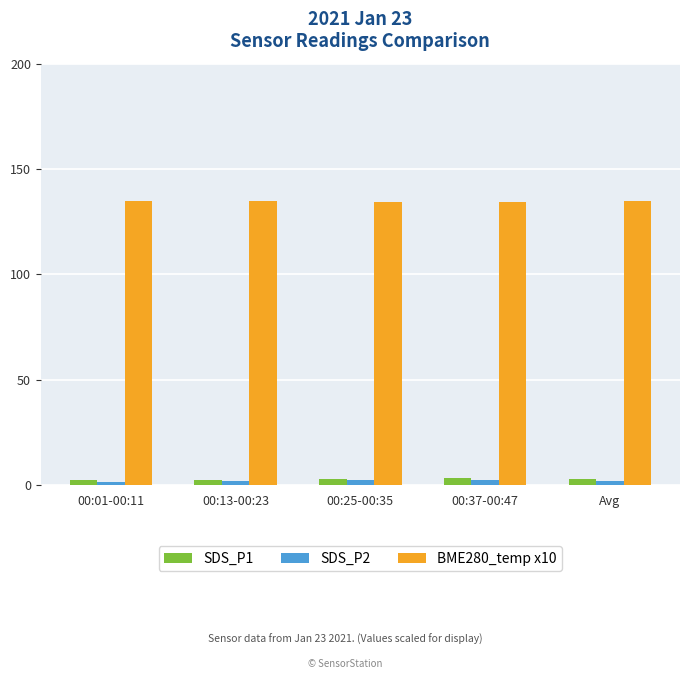

The SDS_P2 series shows 2.2 at Avg. True or false?

True